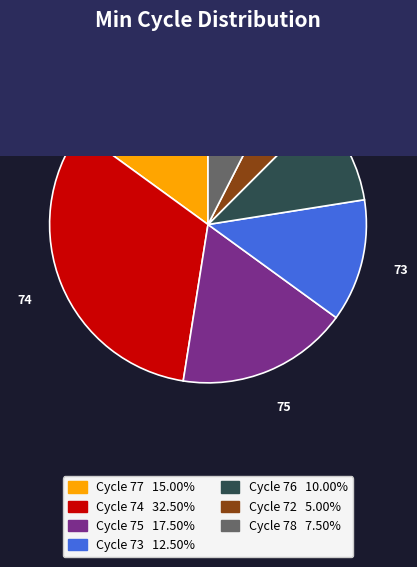

Count the number of slices in the pie.

7